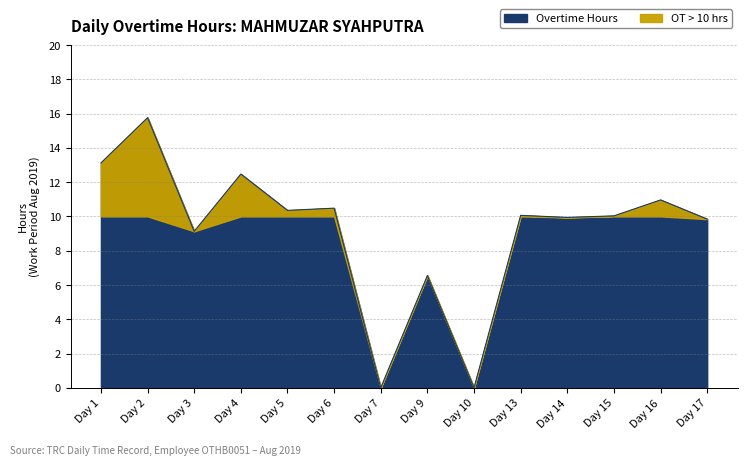

Where is the first local maximum?

Day 2